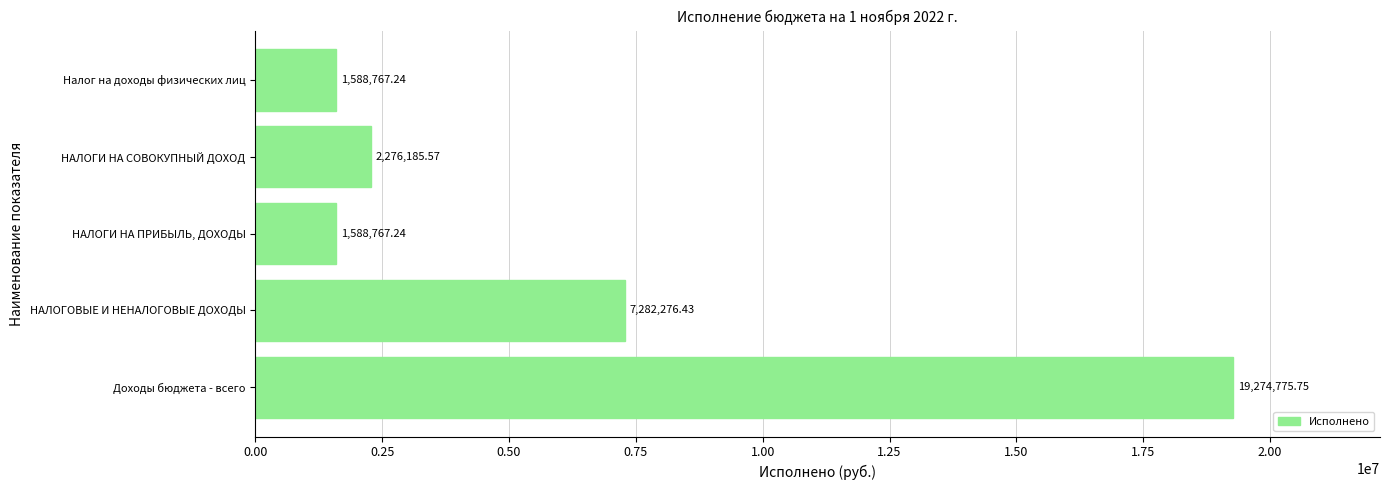

What is the ratio of the value at НАЛОГОВЫЕ И НЕНАЛОГОВЫЕ ДОХОДЫ to the value at НАЛОГИ НА ПРИБЫЛЬ, ДОХОДЫ?

4.6